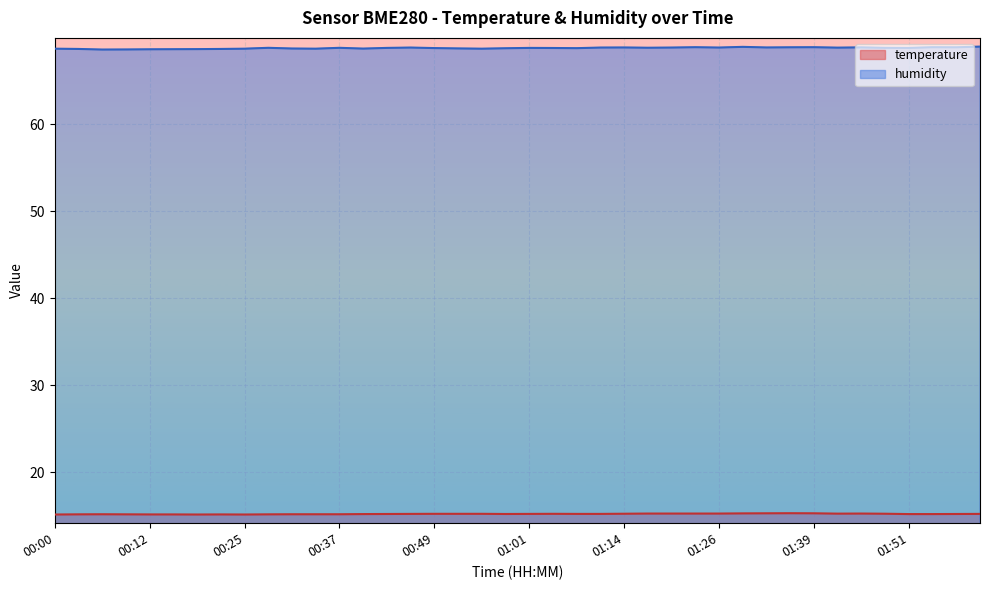

Is it true that temperature equals 15.2 at 01:04?

True